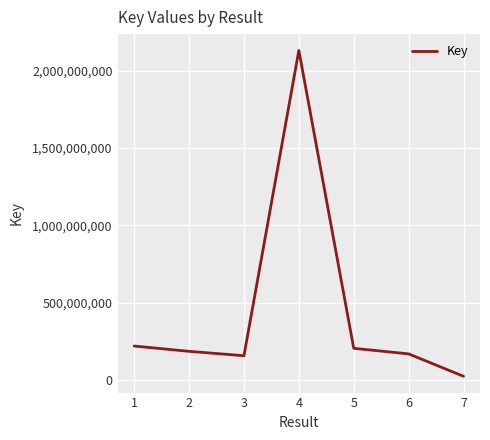

What is the sum of the values at 2 and 5?

387463299